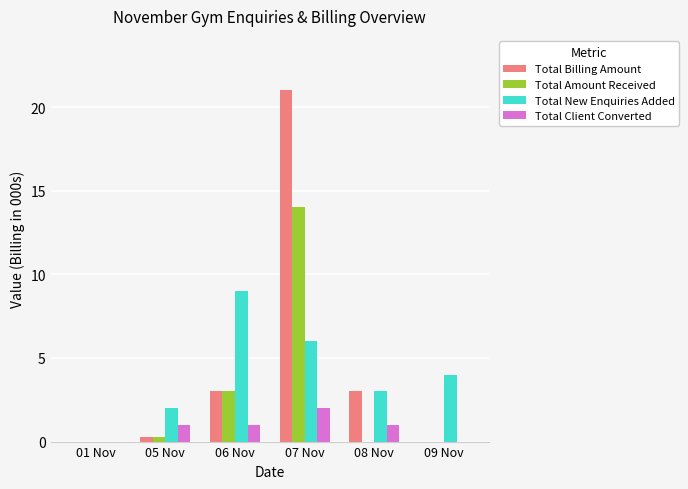

How many data points does each series have?

6